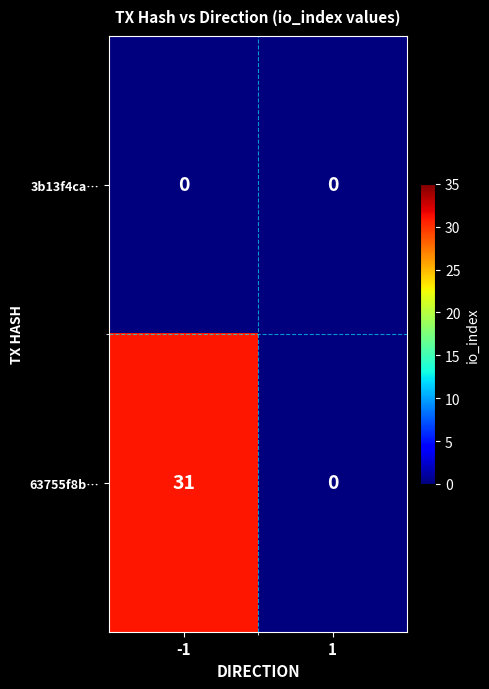

The value of 63755f8b… at -1 is 31. True or false?

True